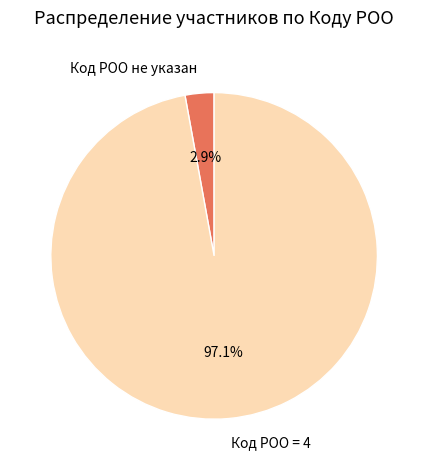

How many segments does this pie chart have?

2